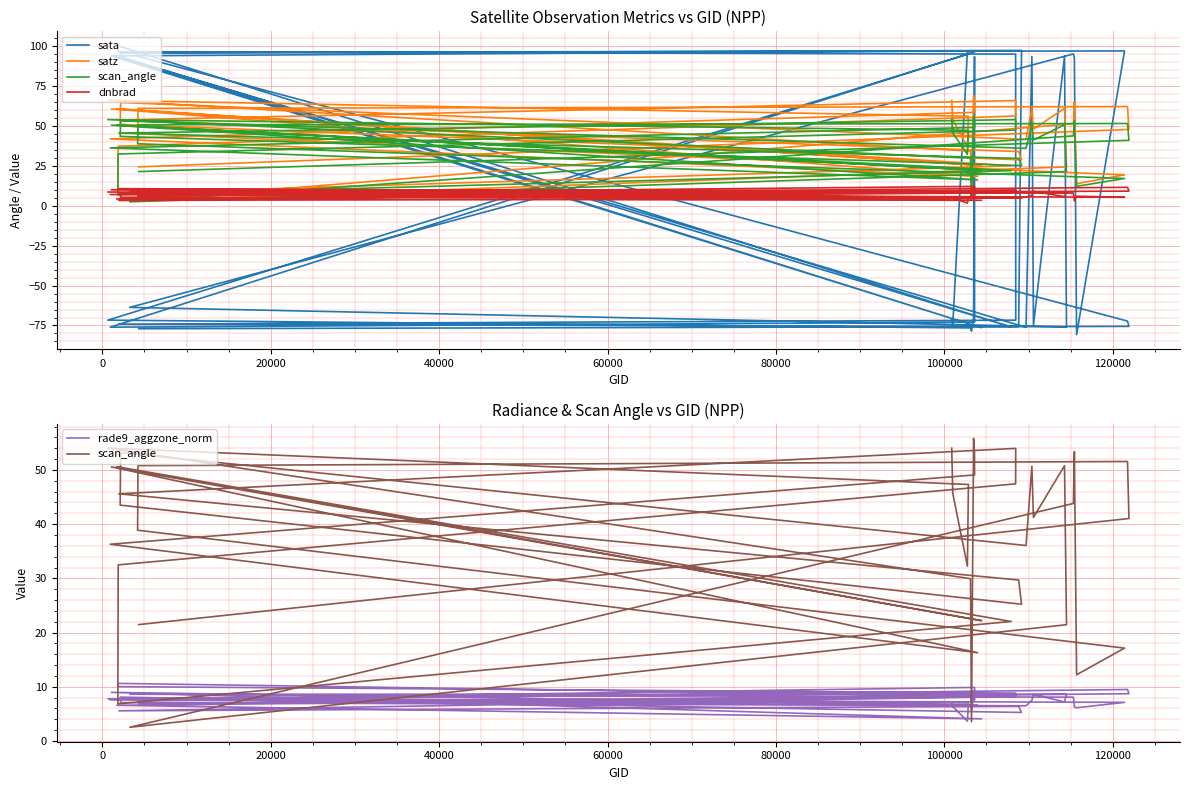

What is the difference between the dnbrad values at 38 and 18?

0.1